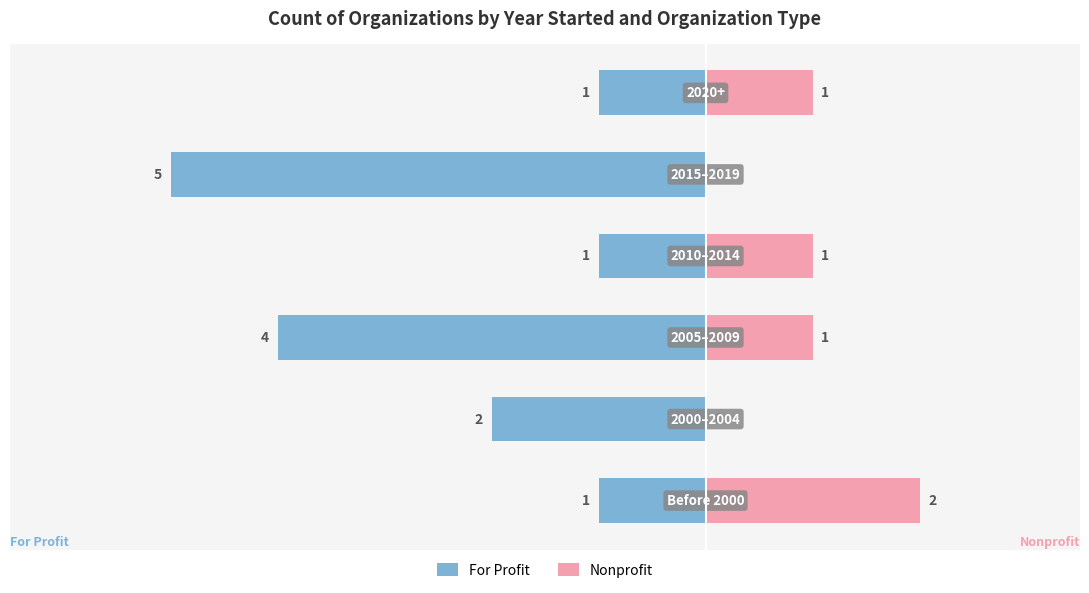

Reading right to left, extract all data points from this chart.

For Profit: 5=-1	4=-5	3=-1	2=-4	1=-2	0=-1
Nonprofit: 5=1	4=0	3=1	2=1	1=0	0=2